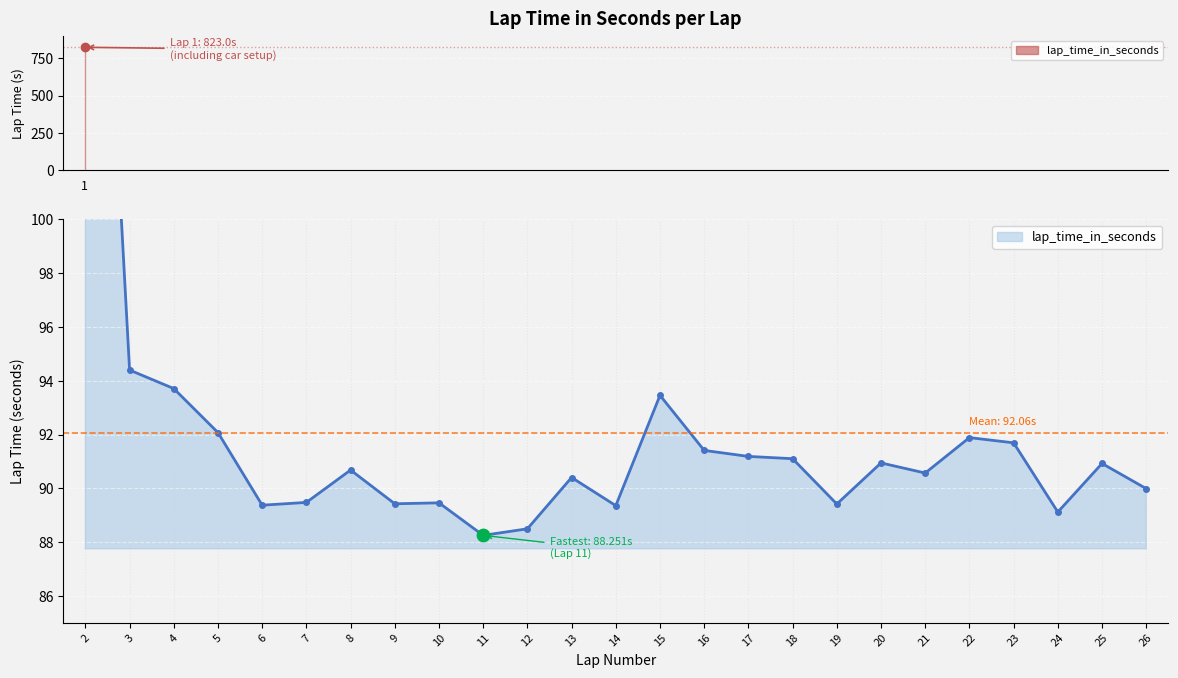

Approximately how many times larger is the value at 13 compared to 3?

1.0